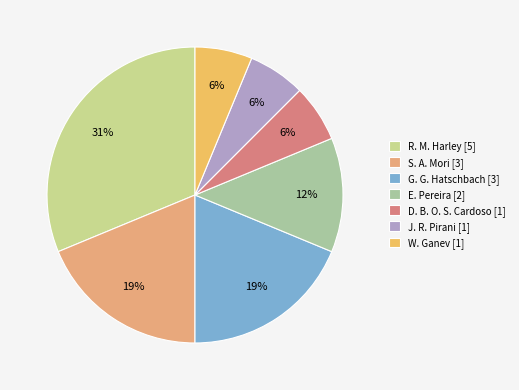

How much of the chart is everything except R. M. Harley?

68.8%